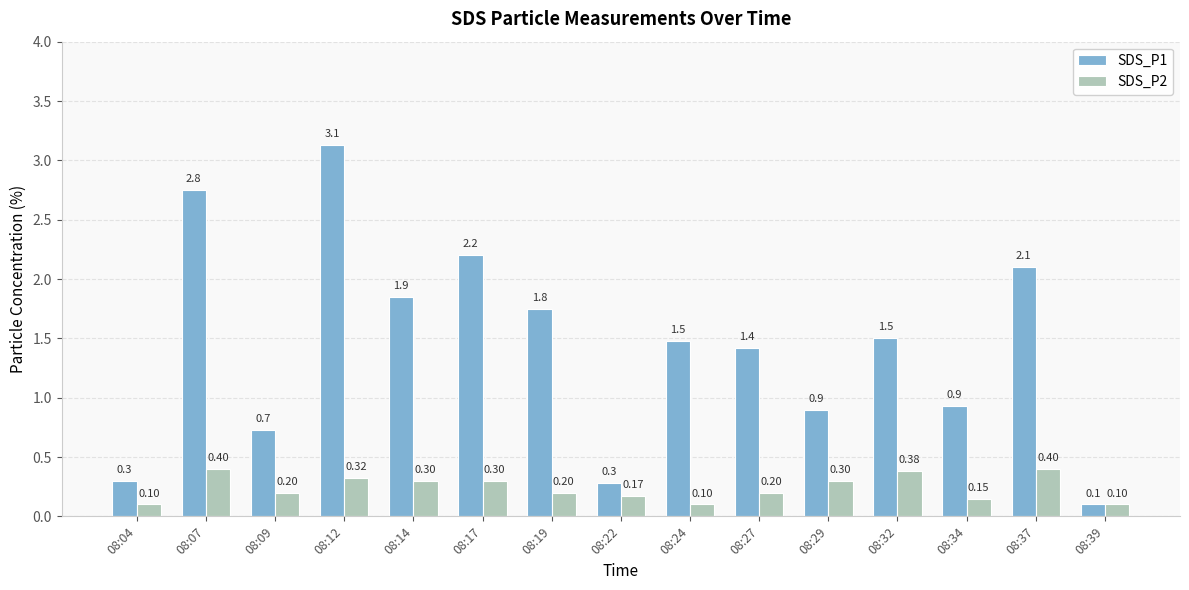

At which label does SDS_P1 first exceed 1?

08:07